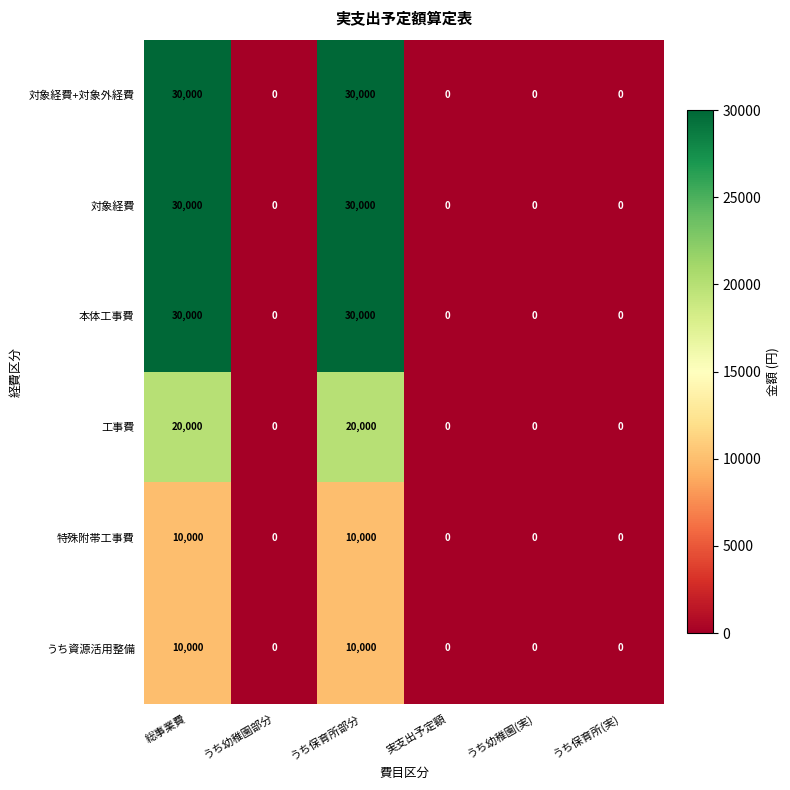

What is the maximum value shown in the chart?

30000